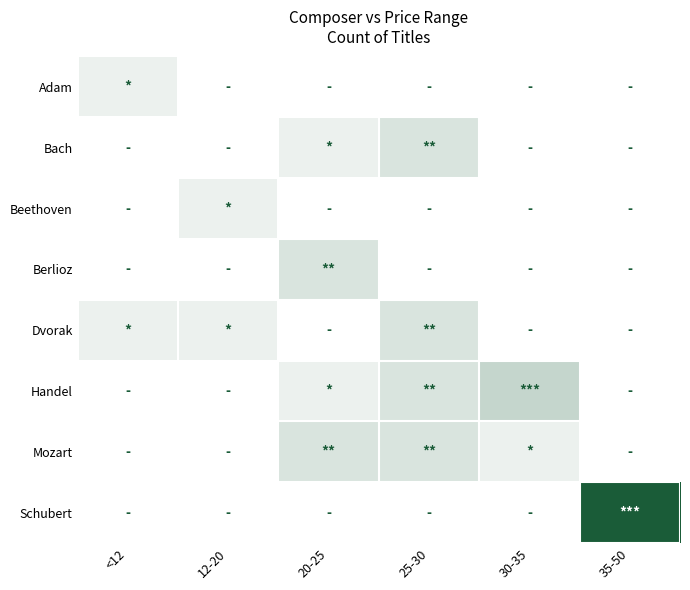

Which has a higher value, 25-30 or 35-50?

25-30